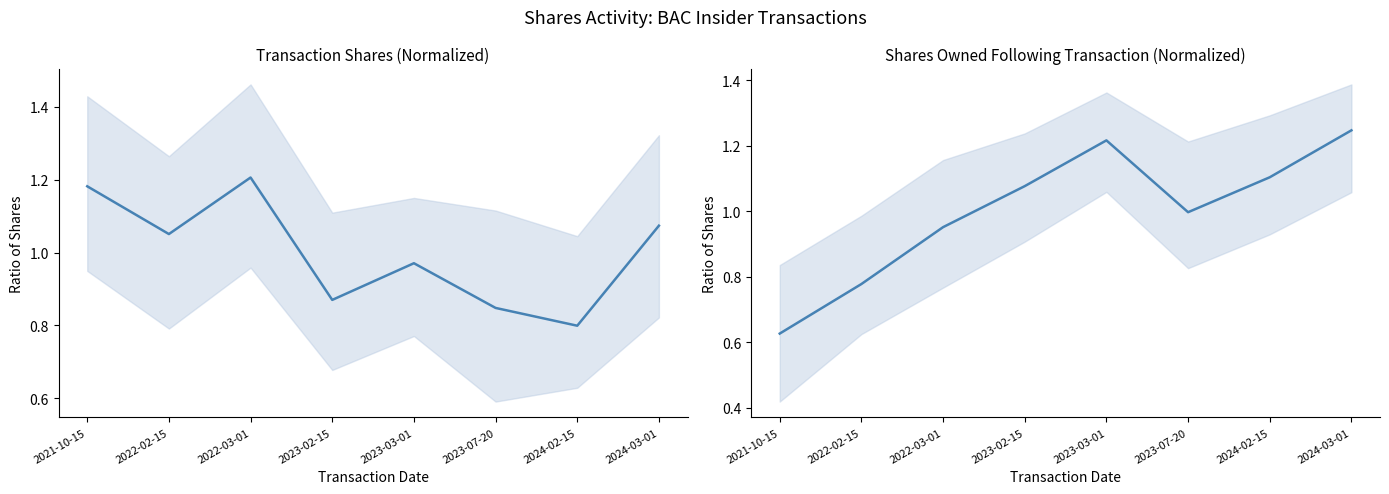

How many intersections are there between sharesOwnedFollowingTransaction and transactionShares?

1